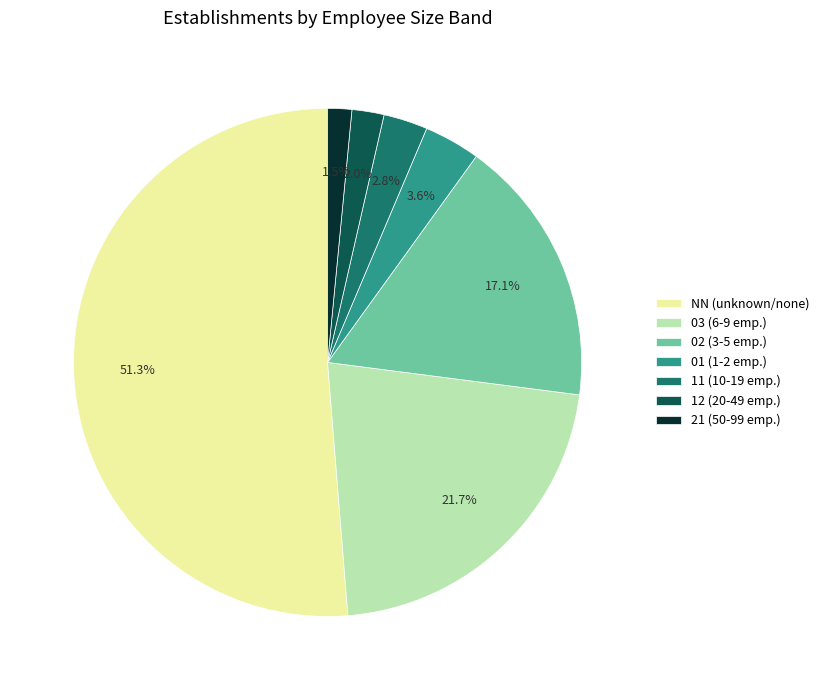

What is the majority slice?

NN